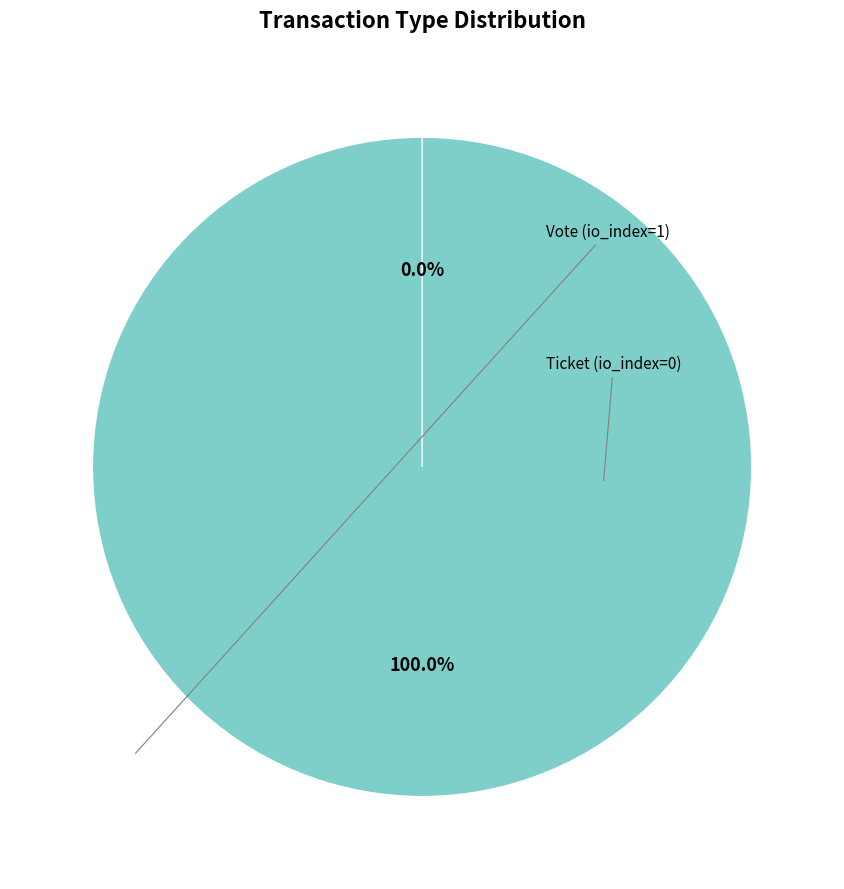

Do Vote (io_index=1) and Ticket (io_index=0) together represent more than half of the pie?

Yes